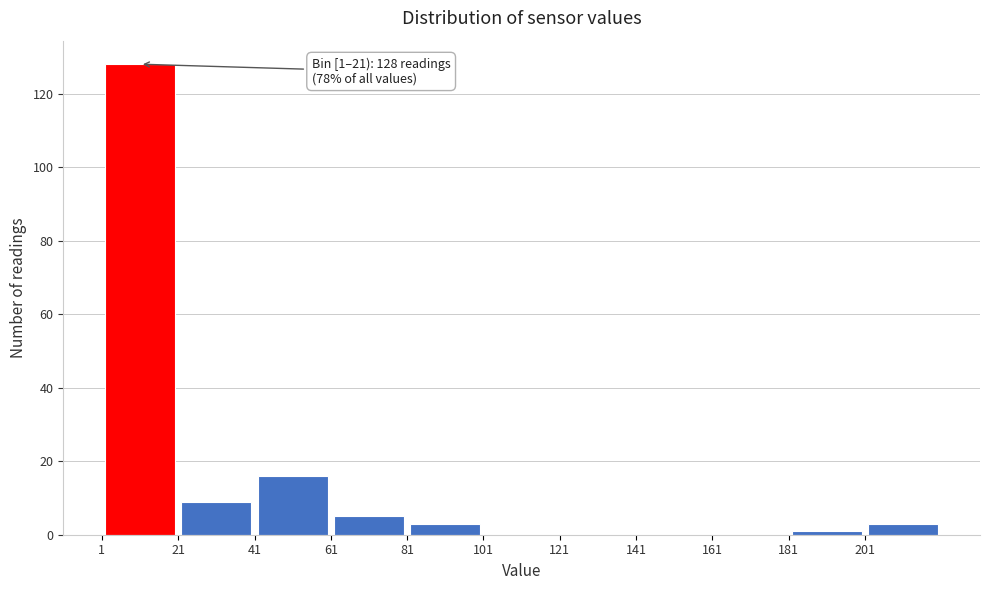

Which range on the x-axis has the tallest bar?

1 to 21